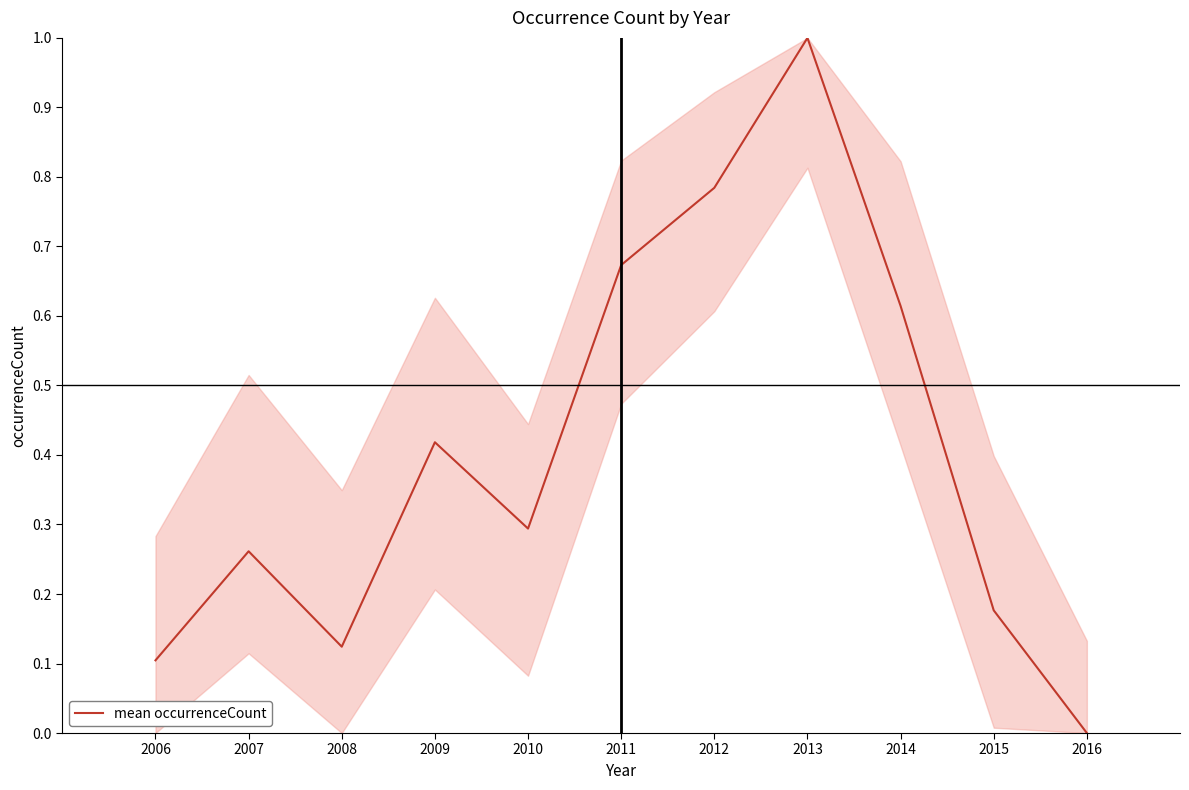

How many values are between 0 and 1?

11